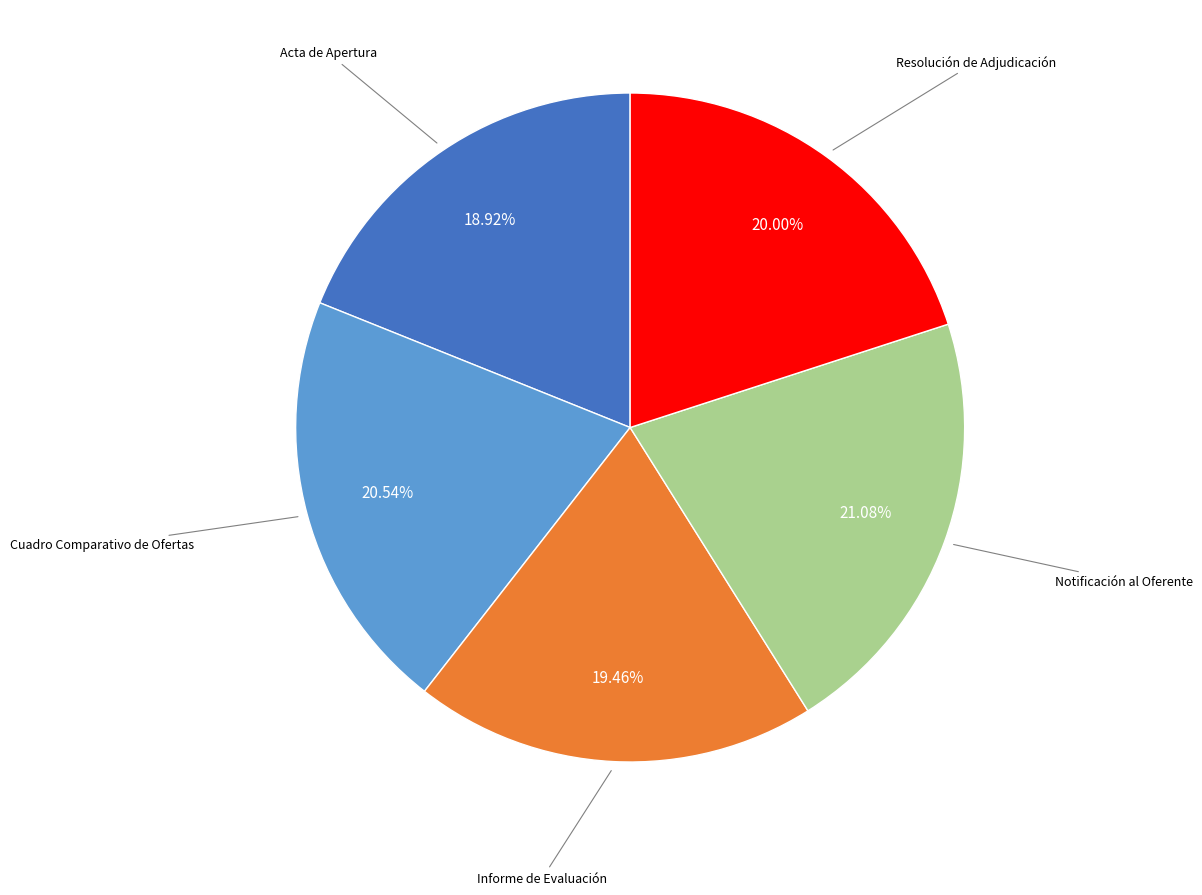

Is there a majority slice in this chart?

No